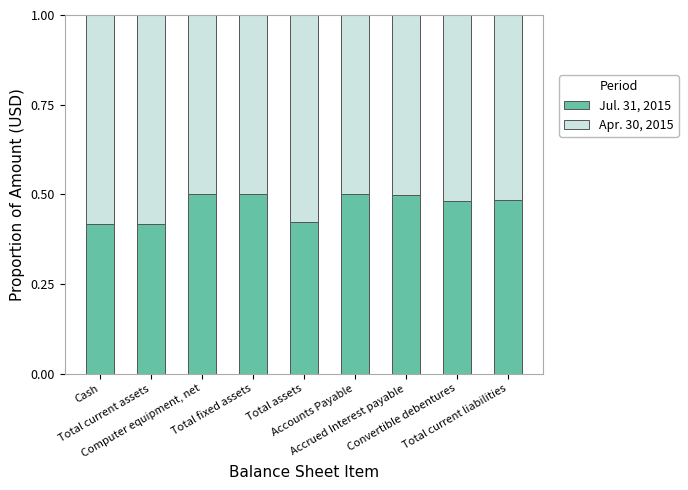

What is the sum of all Jul. 31, 2015 values?

4.2